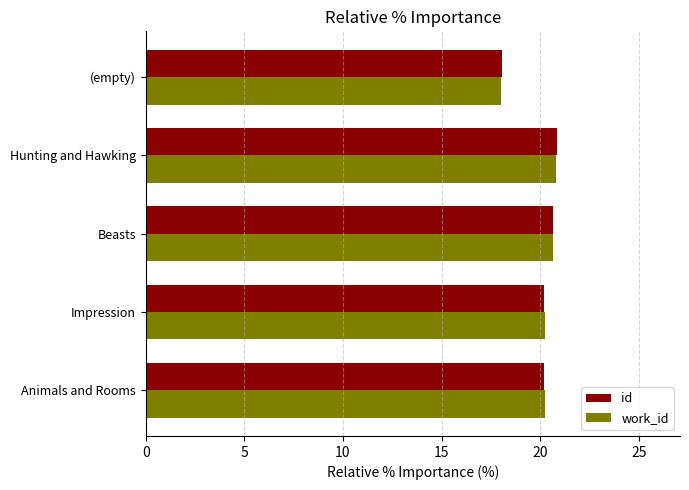

How many categories are shown in the chart?

5